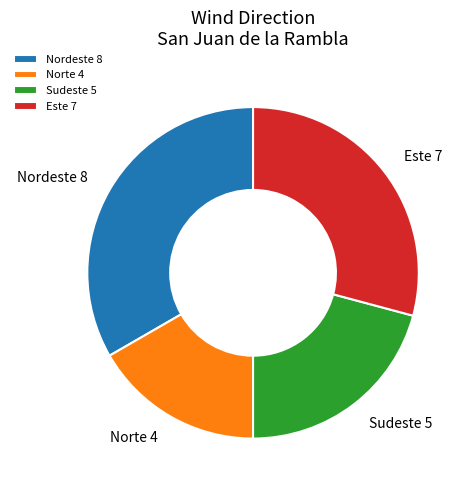

How many slices are in this pie chart?

4